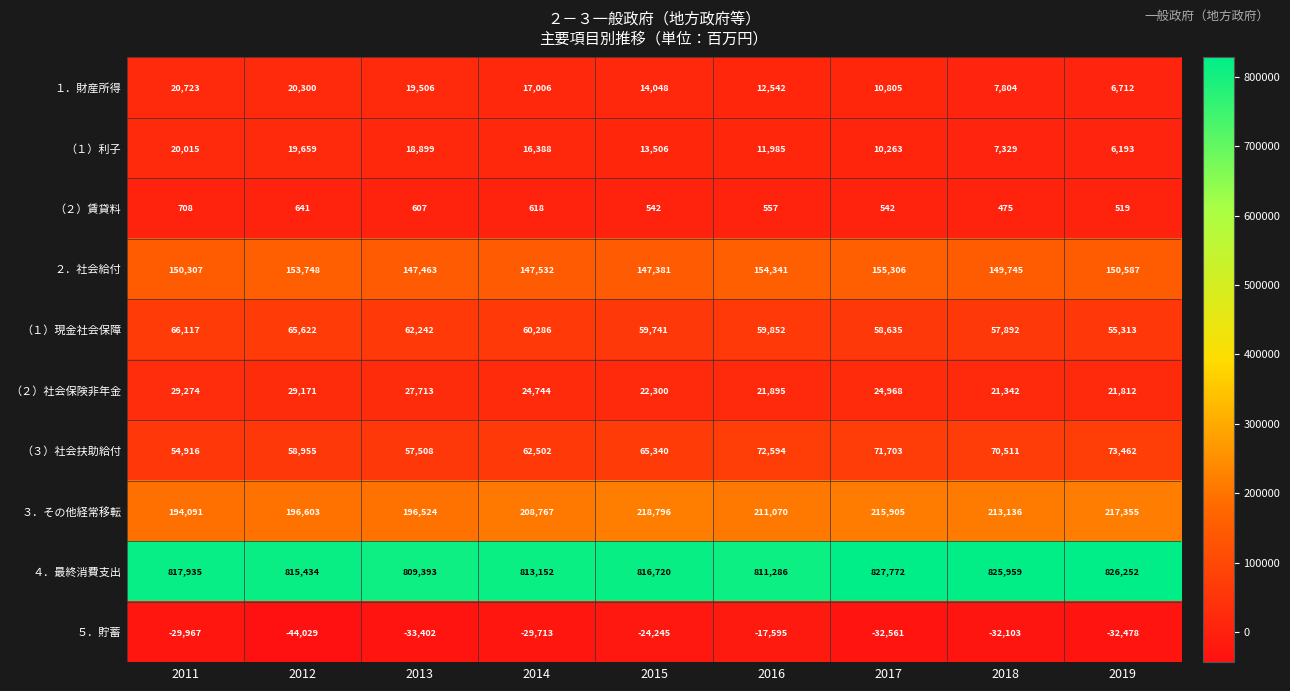

Which category has the highest value in the ５．貯蓄 series?

2016